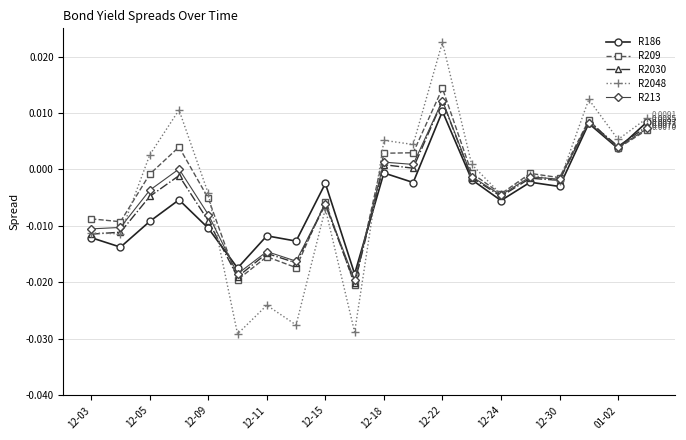

True or false: R2048 has more than 0 points higher than both neighbors.

True